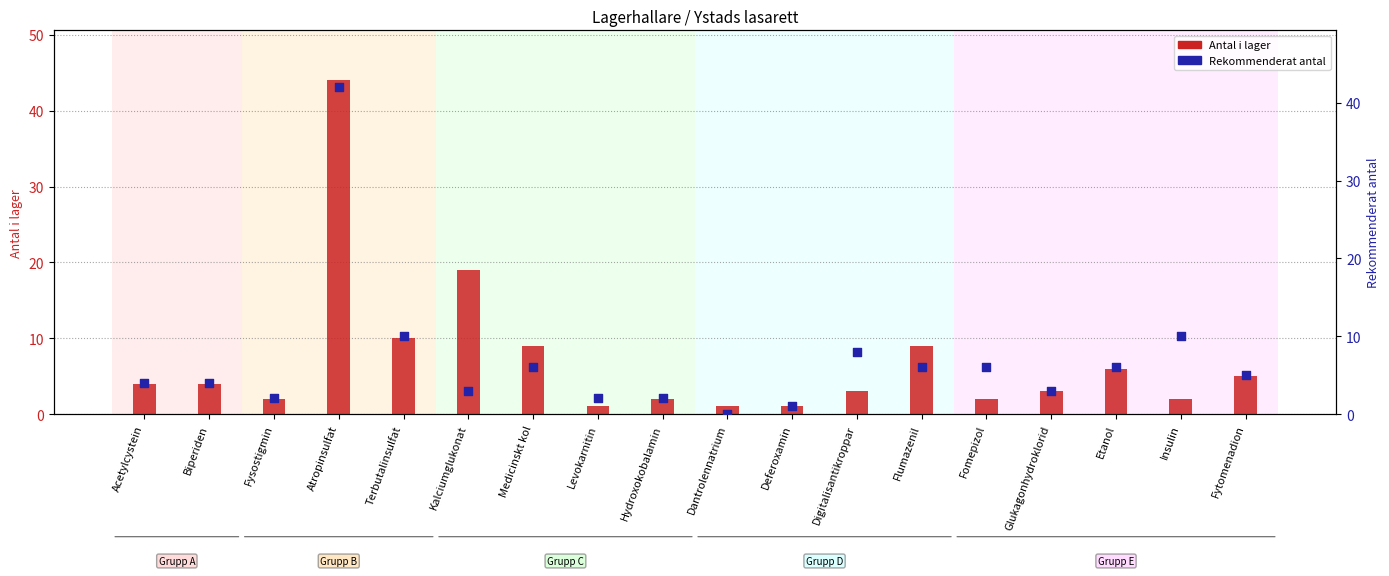

At which category is the sum across all series the highest?

Atropinsulfat